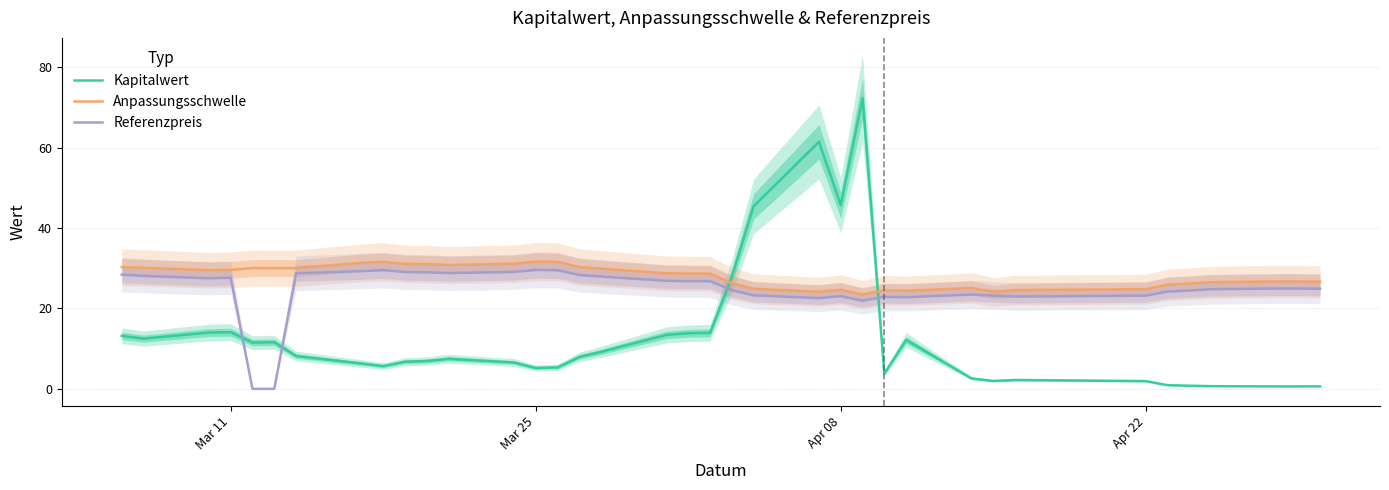

What is the sum of all Kapitalwert values?

477.4